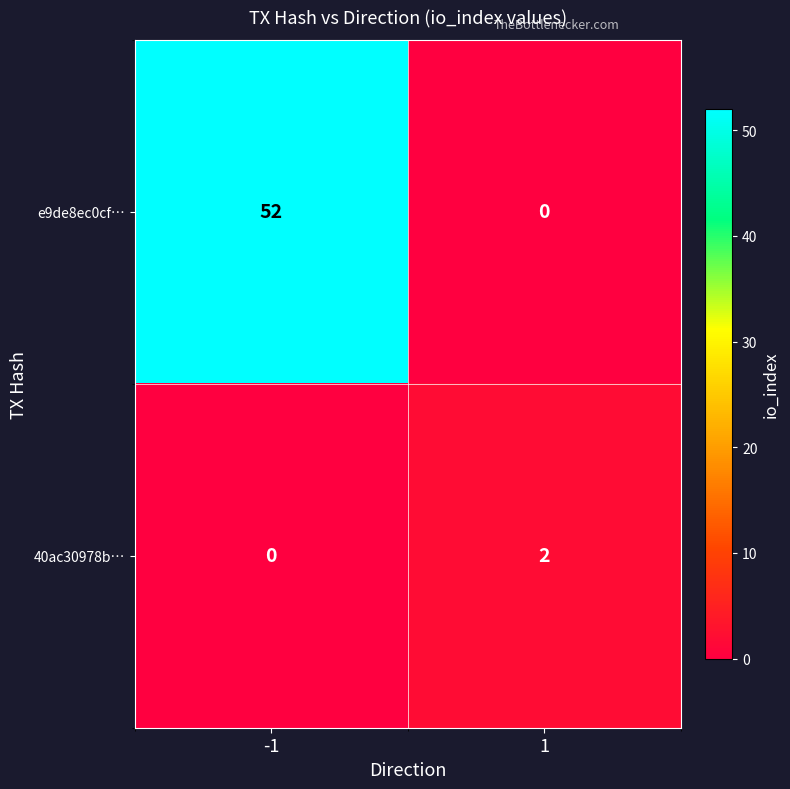

Reading left to right, transcribe all the data shown in this chart.

e9de8ec0cf…: -1=52	1=0
40ac30978b…: -1=0	1=2